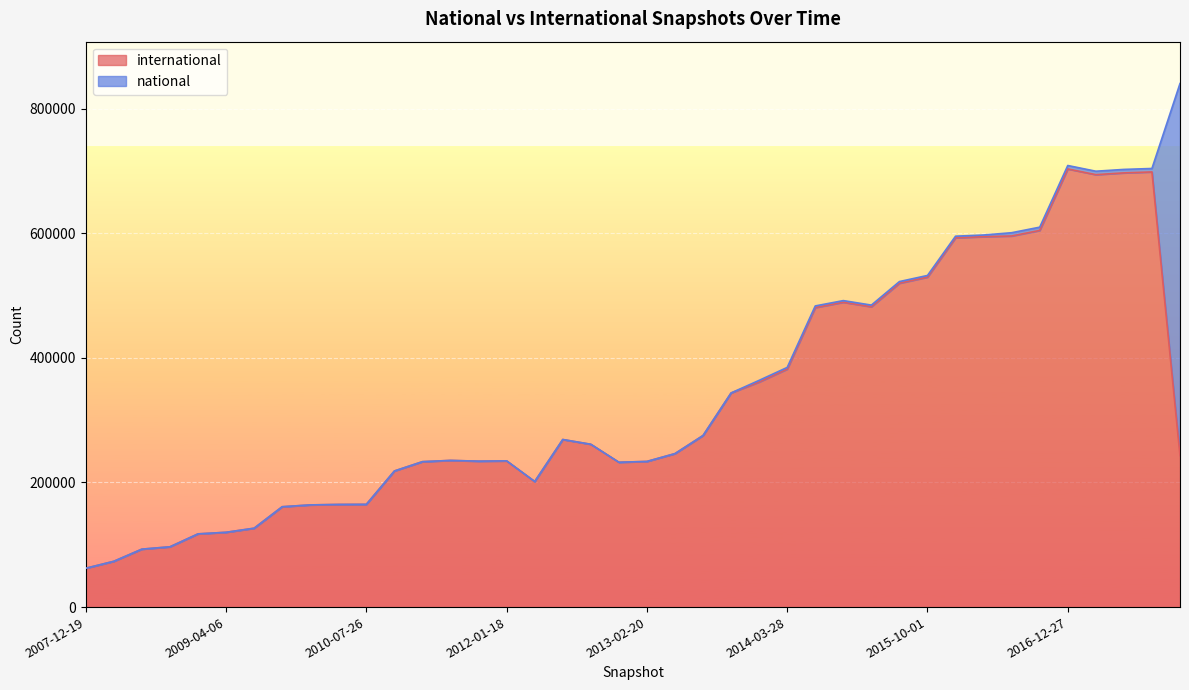

What position from the right is 2013-07-09?

18